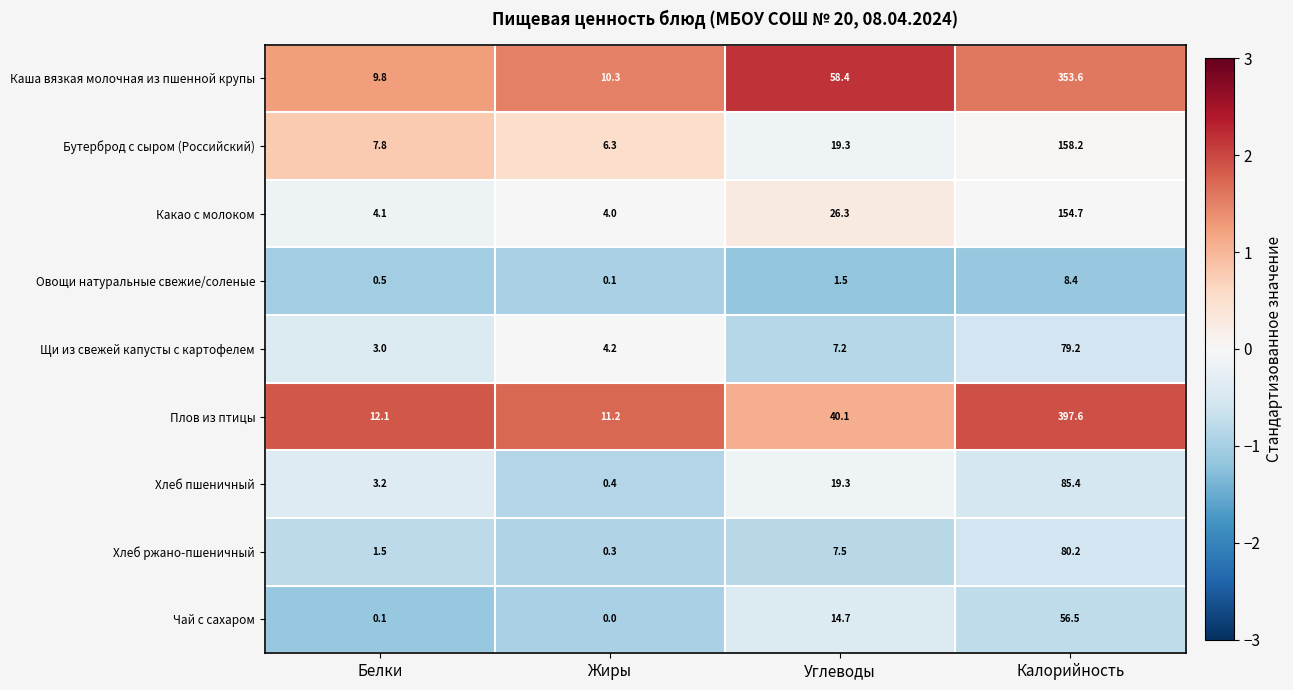

True or false: Хлеб пшеничный has a value of 26.2 at Углеводы.

False